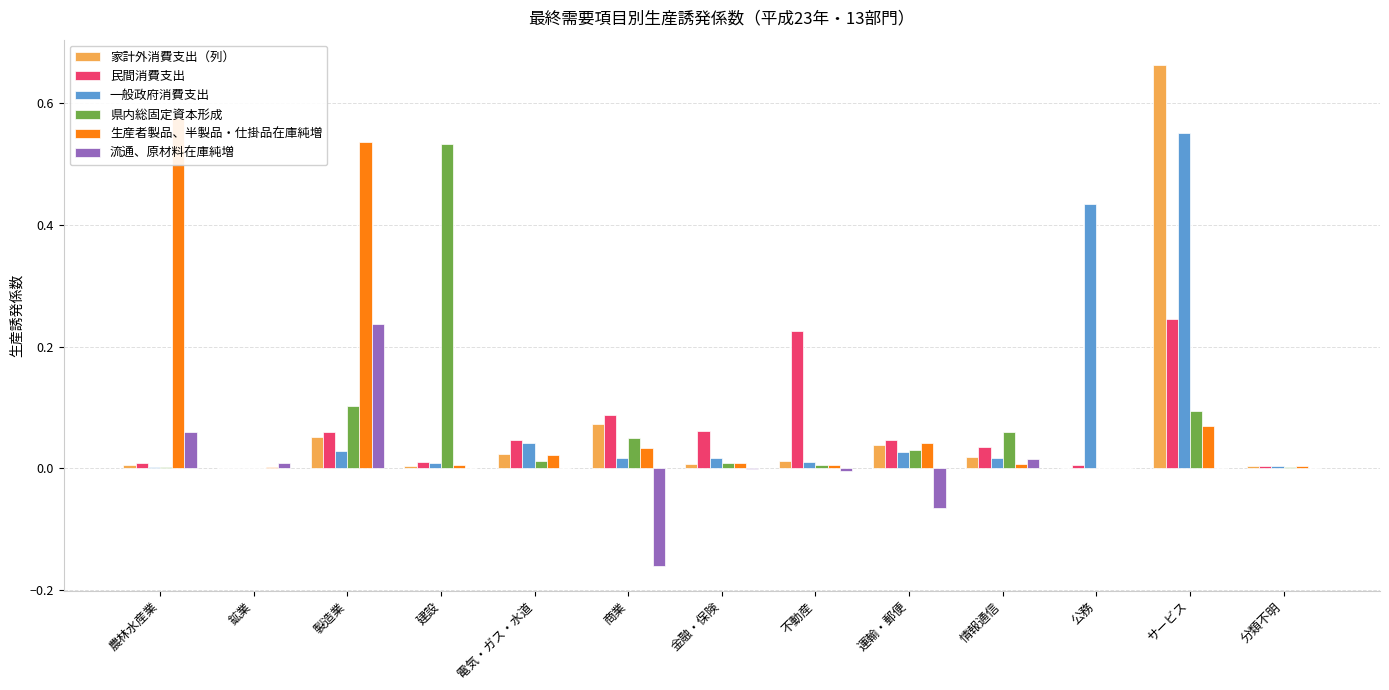

Where is 流通、原材料在庫純増 nearest to the value 0?

電気・ガス・水道